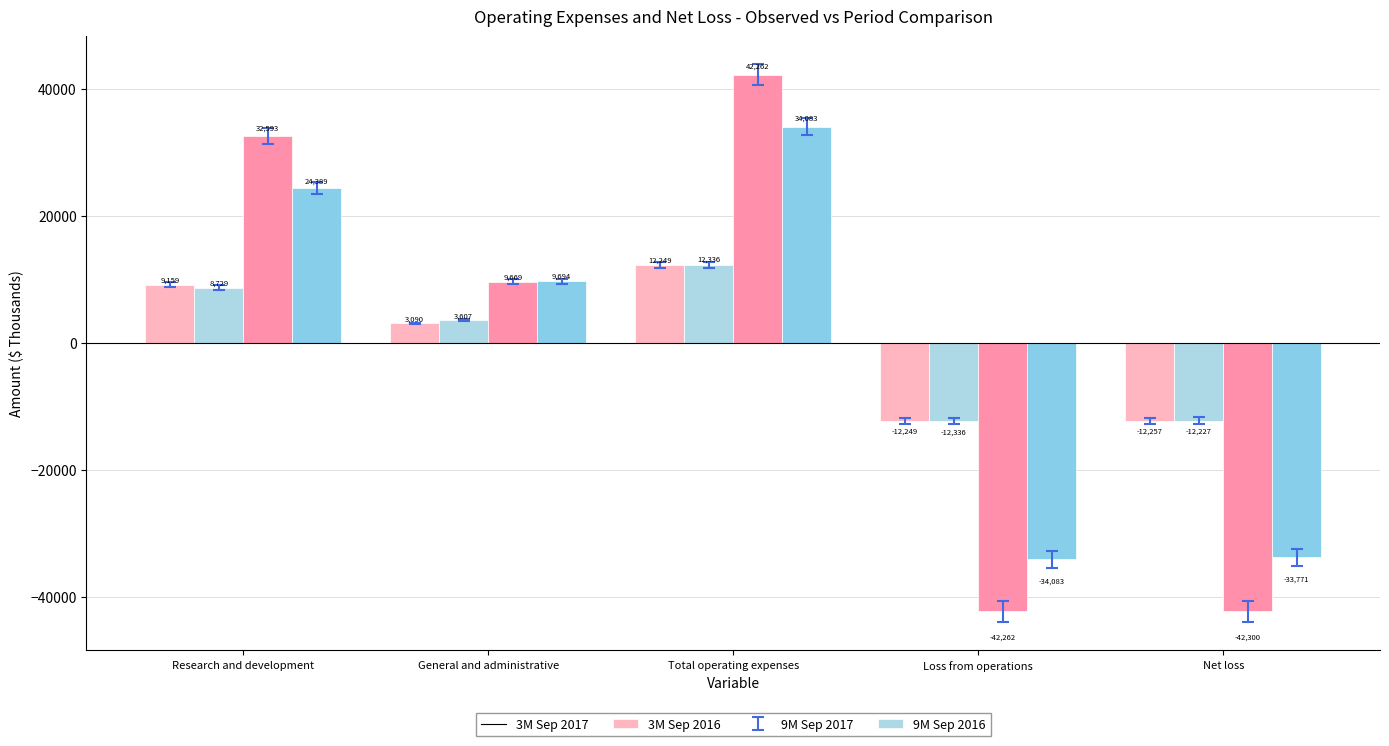

What is the sum of the 9M Sep 2017 values at Loss from operations and Research and development?

-9669